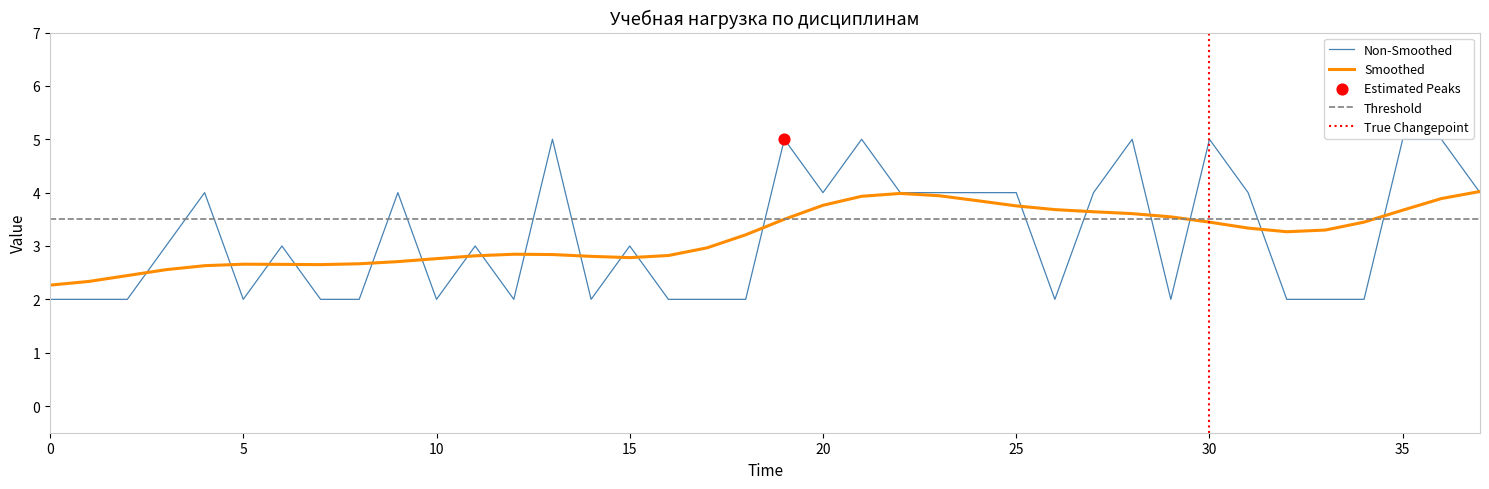

The Smoothed series shows 6.1 at 30. True or false?

False